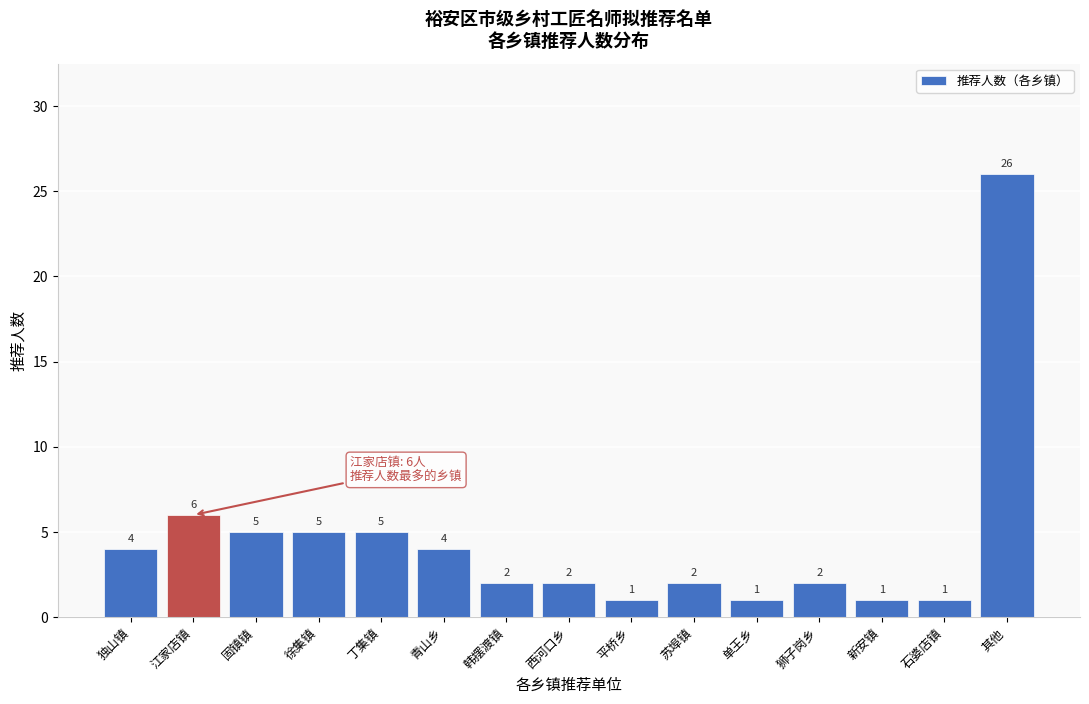

Reading right to left, extract all data points from this chart.

其他=26	石婆店镇=1	新安镇=1	狮子岗乡=2	单王乡=1	苏埠镇=2	平桥乡=1	西河口乡=2	韩摆渡镇=2	青山乡=4	丁集镇=5	徐集镇=5	固镇镇=5	江家店镇=6	独山镇=4